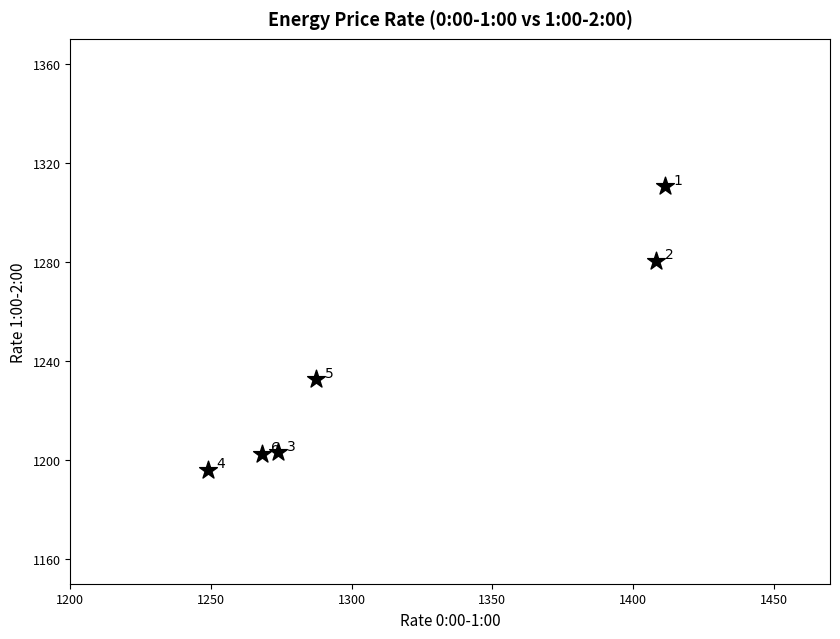

What is the range of X values (max minus min)?

162.2